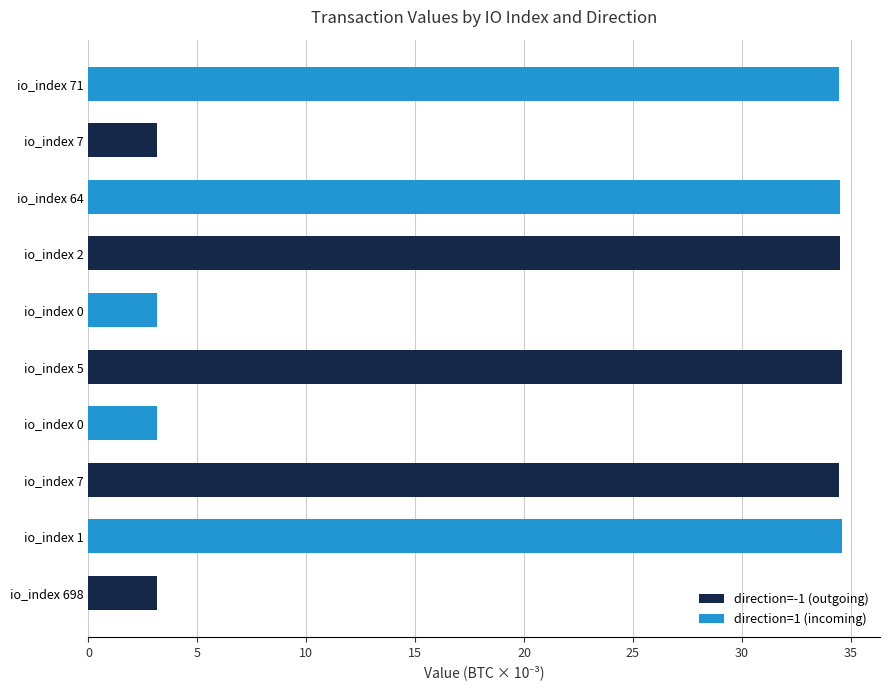

Reading right to left, what are all the values shown in this chart?

direction=-1 (outgoing): 3.2	34.5	34.6	34.5	3.2
direction=1 (incoming): 34.5	34.5	3.2	3.2	34.6